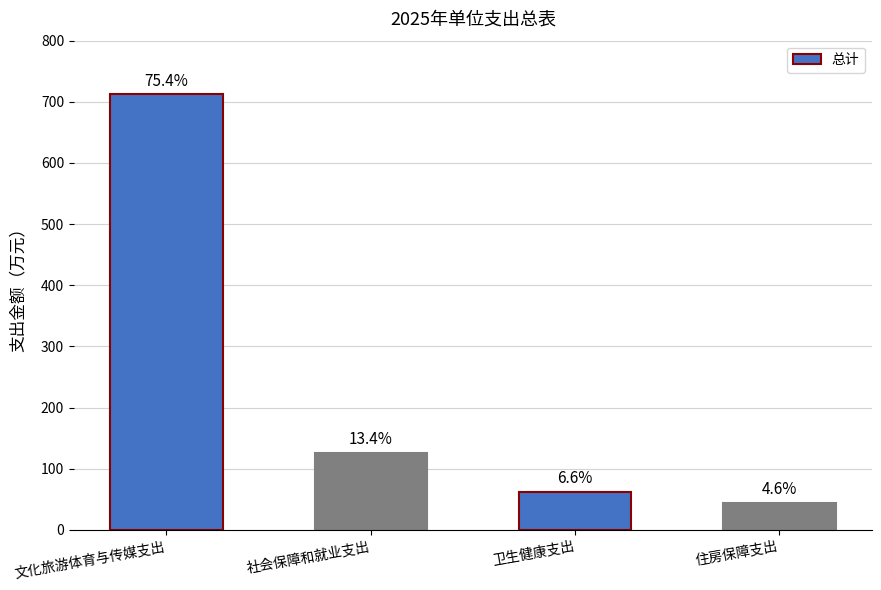

What is the difference between the second highest and minimum values?

82.7